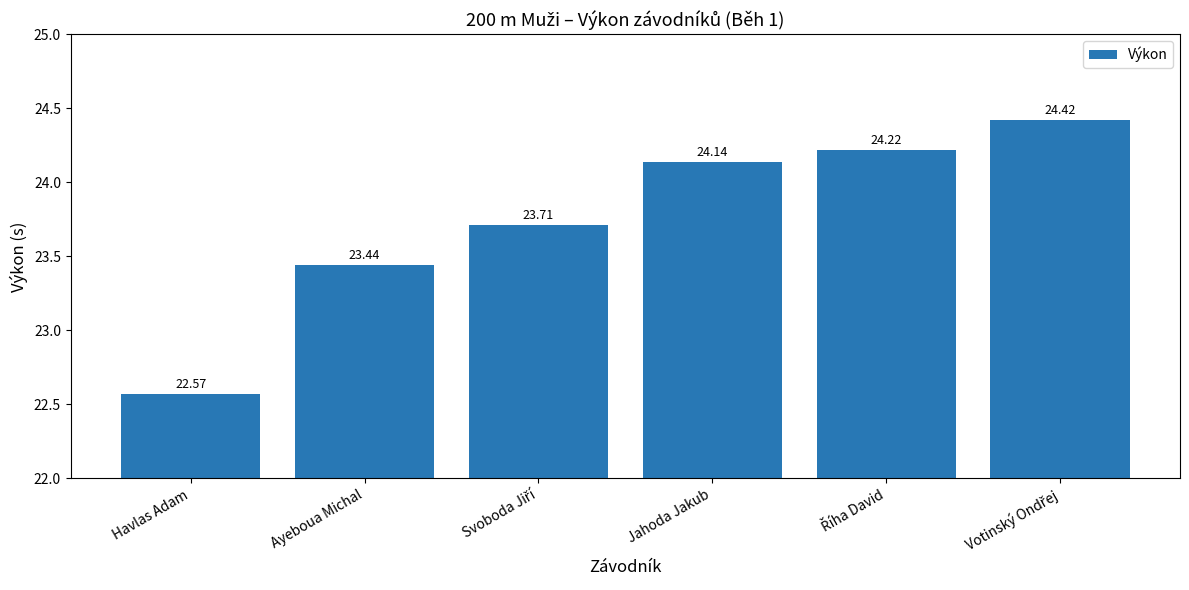

The value at Havlas Adam is 32.4. True or false?

False